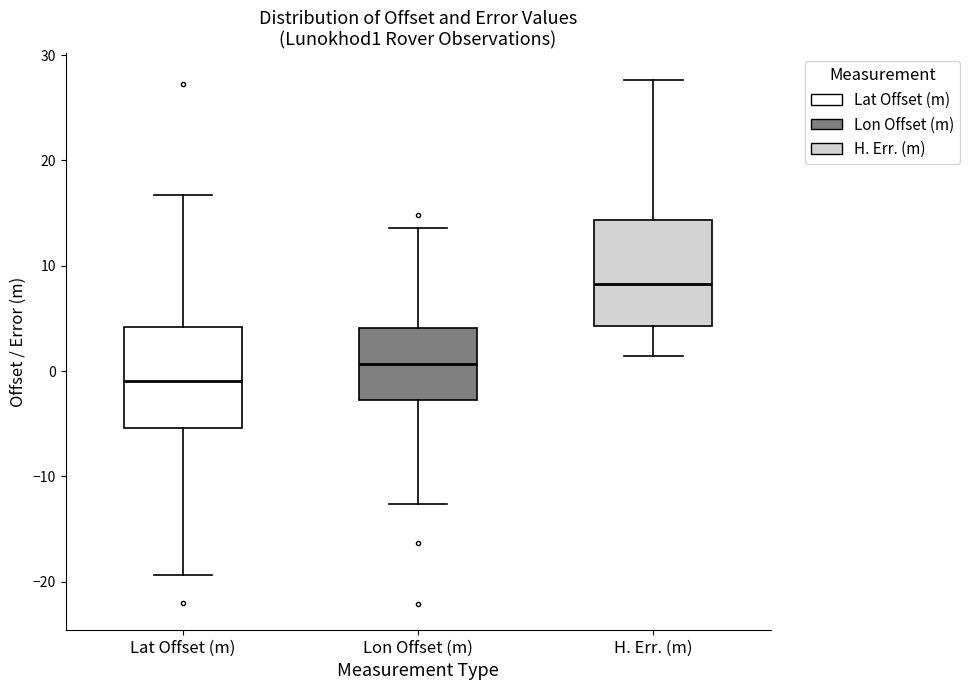

Where does the median line of the box for Lon Offset (m) sit on the y-axis? The values are not printed on the chart, so give them approximately, as read against the axis.

1